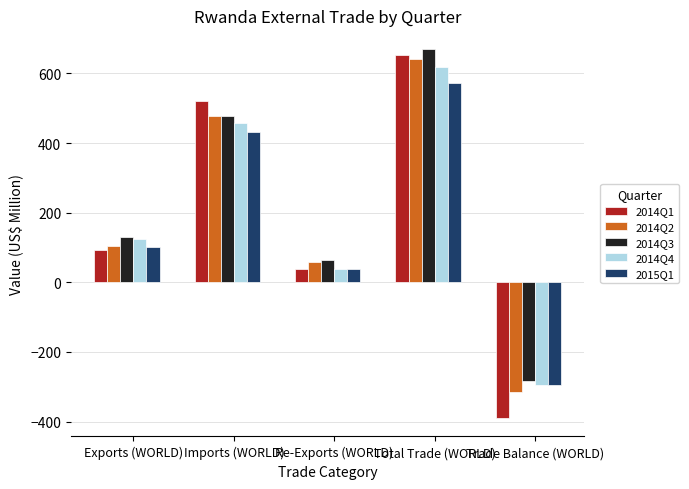

What is the label of the 2nd bar from the left?

Imports (WORLD)